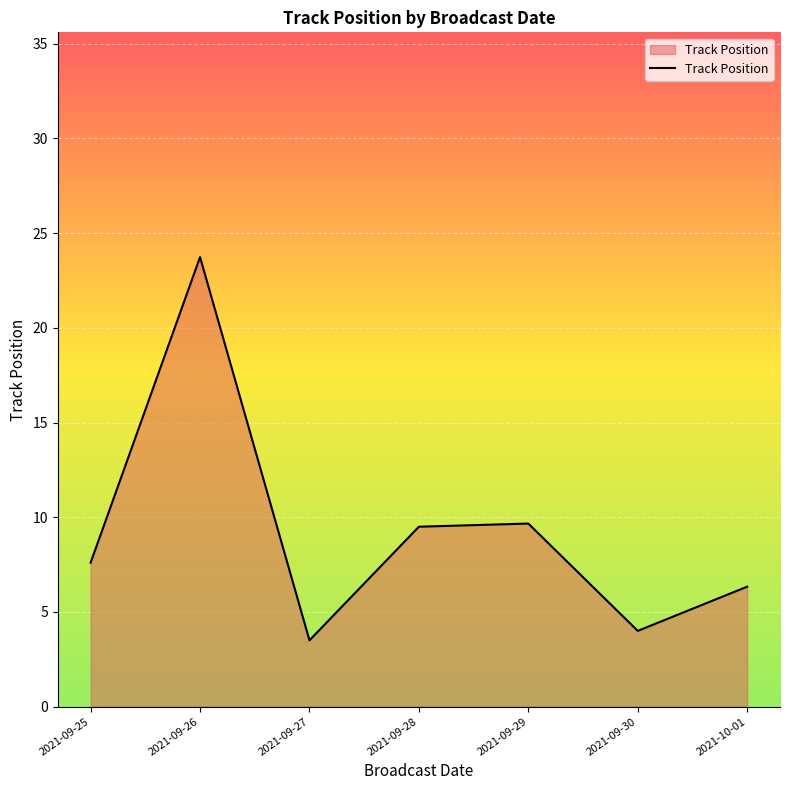

Reading left to right, transcribe all the data shown in this chart.

7.6	23.7	3.5	9.5	9.7	4.0	6.3